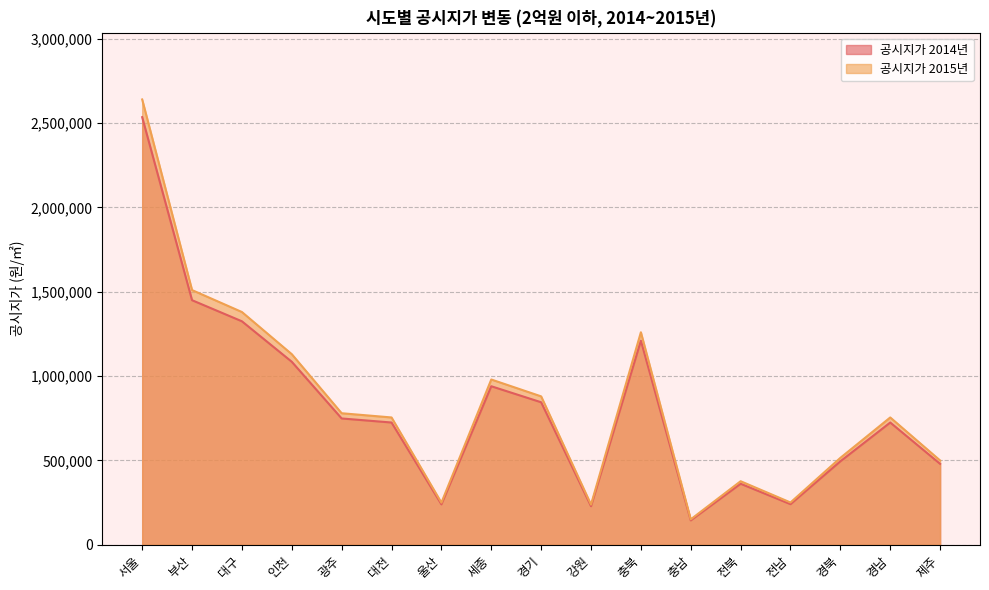

Rank the series by their average value, from lowest to highest.

공시지가 2014년, 공시지가 2015년